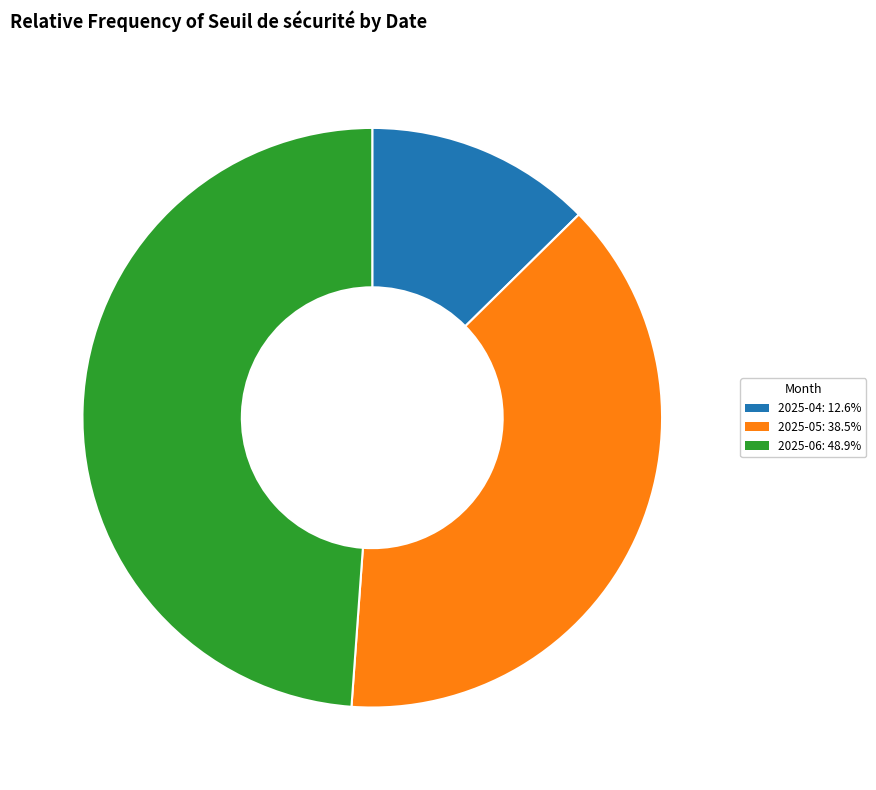

Is there any slice that represents more than half of the pie?

No